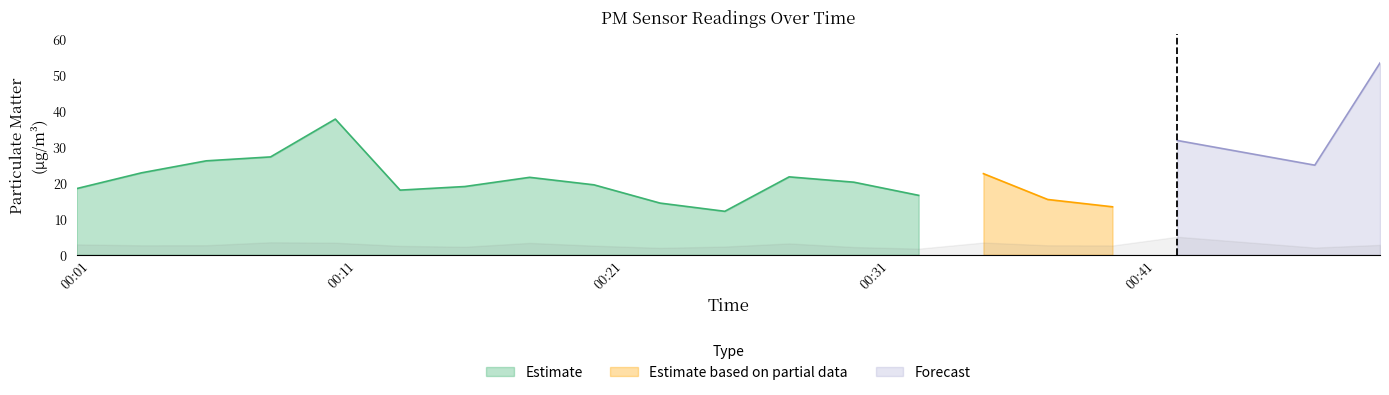

What is the lowest value of the Estimate series?

12.1